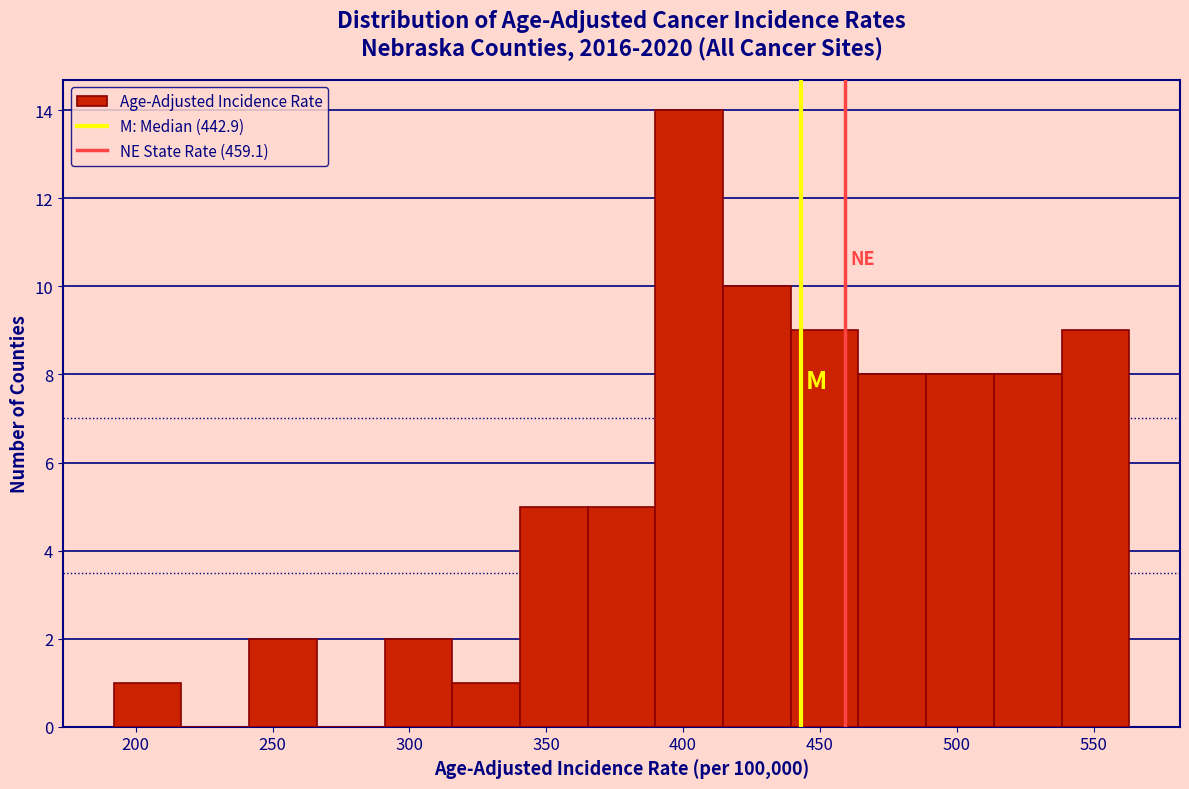

What is the height of the bar covering 490 to 515 on the x-axis? Neither the bar edges nor the heights are printed on the chart, so give them approximately, as read against the axes.

8